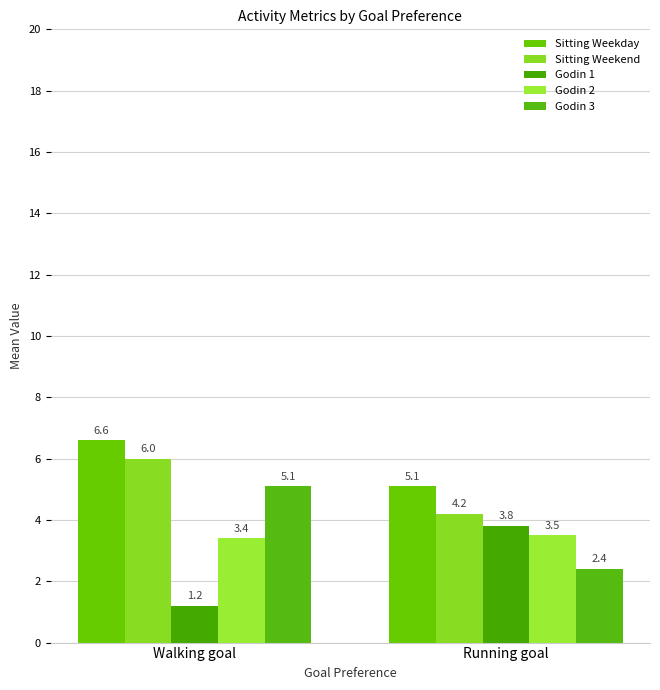

What value does the Sitting Weekday series have at Running goal?

5.1